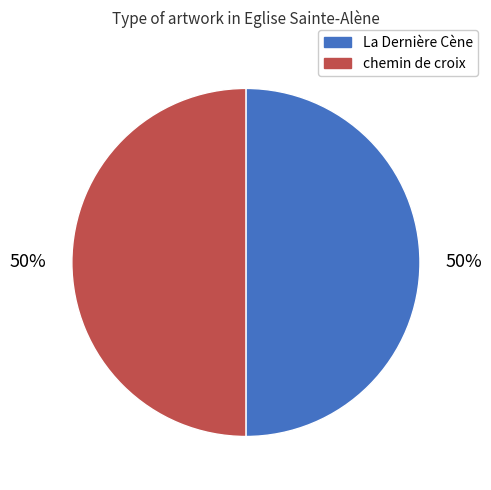

How many slices are in this pie chart?

2